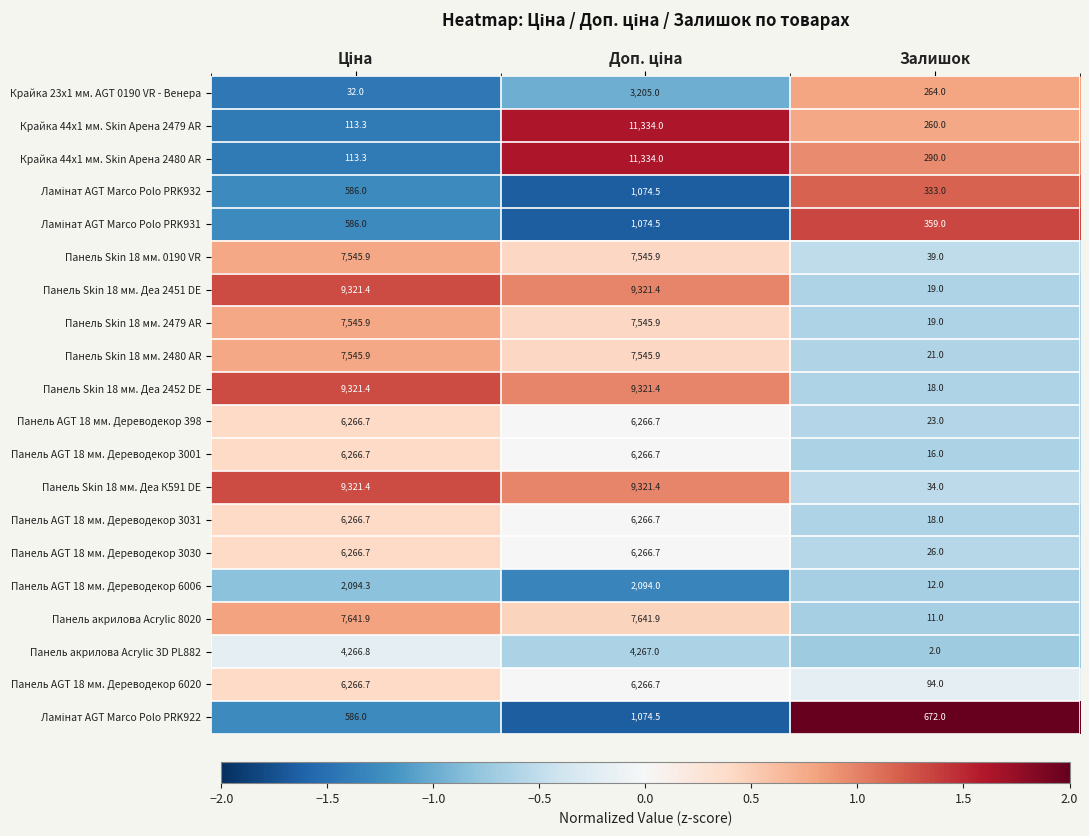

Is it true that Крайка 44x1 мм. Skin Арена 2479 AR equals 343.2 at Залишок?

False